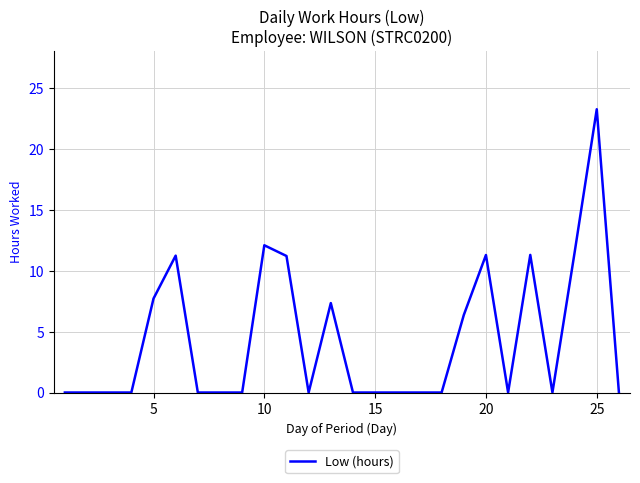

What is the difference between the maximum and minimum values?

23.2